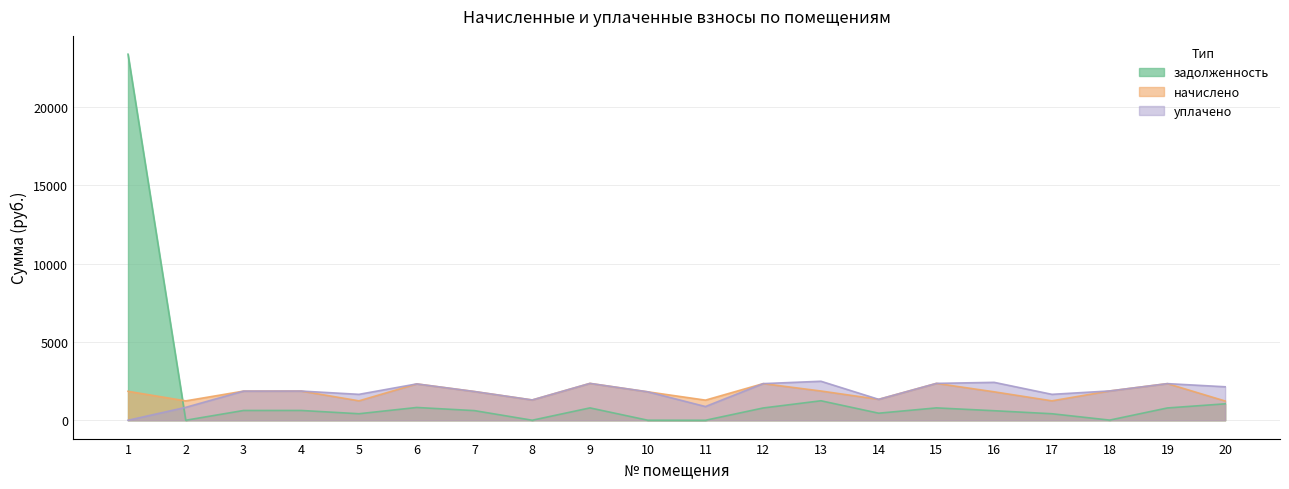

What is the total value across all series at 15?

5503.4